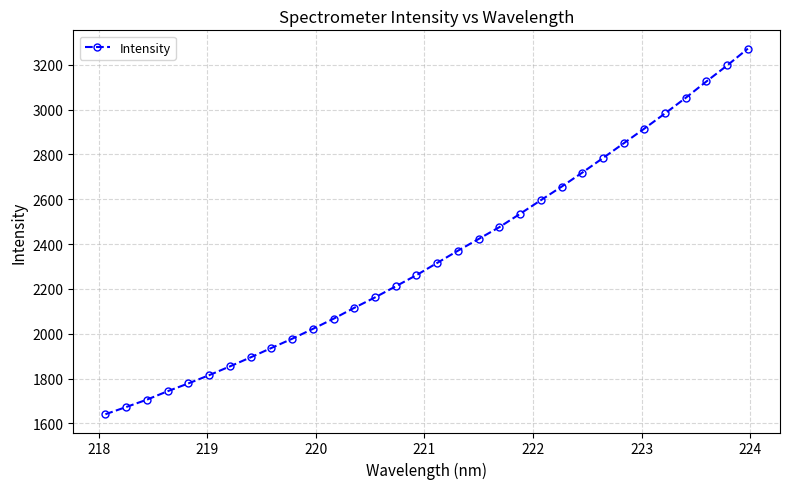

What is the value of the 32nd point from the left?

3271.7